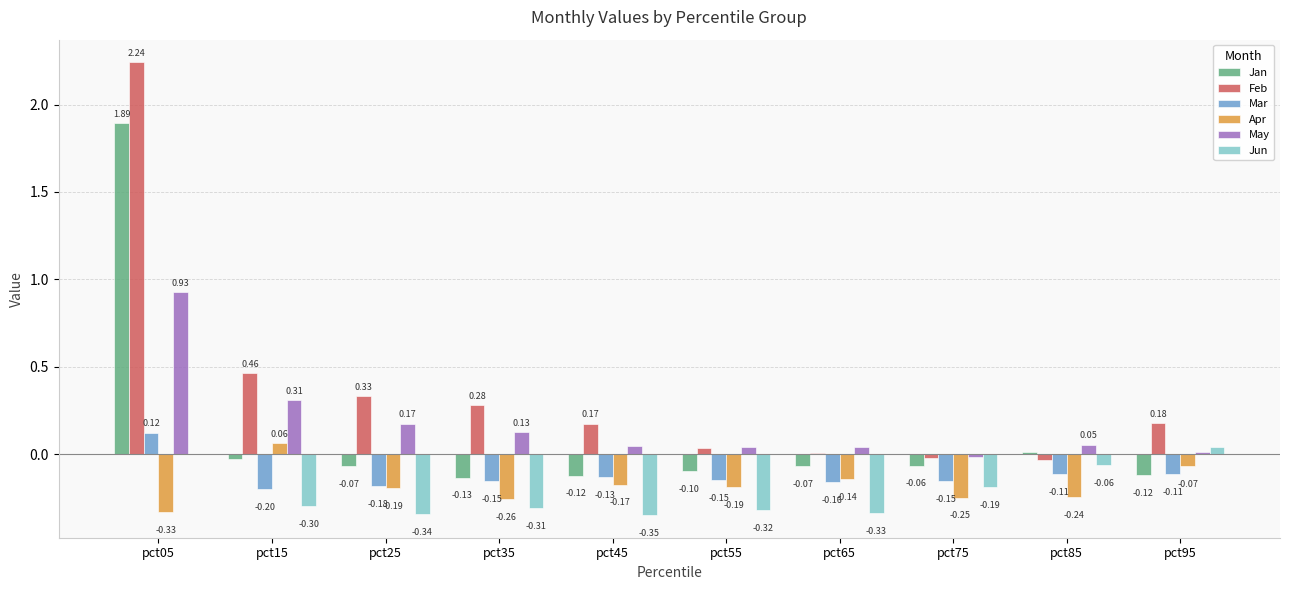

Count the number of categories in the chart.

10